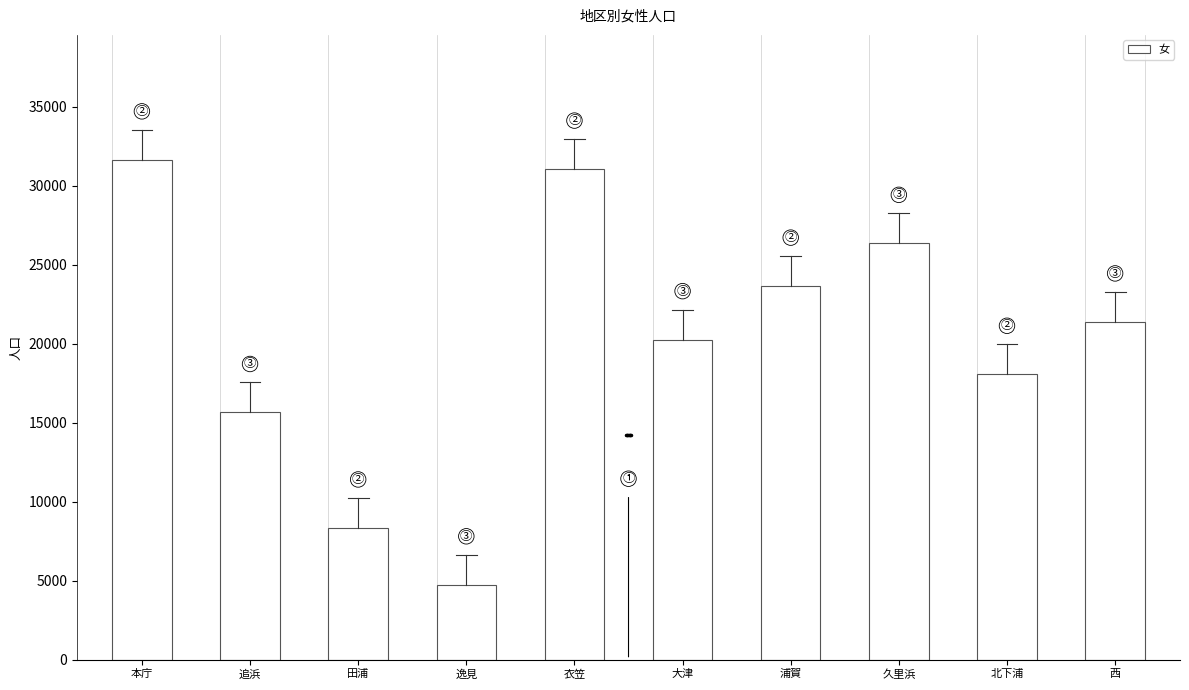

Reading left to right, extract all data points from this chart.

31635	15645	8336	4738	31050	20255	23643	26351	18063	21377